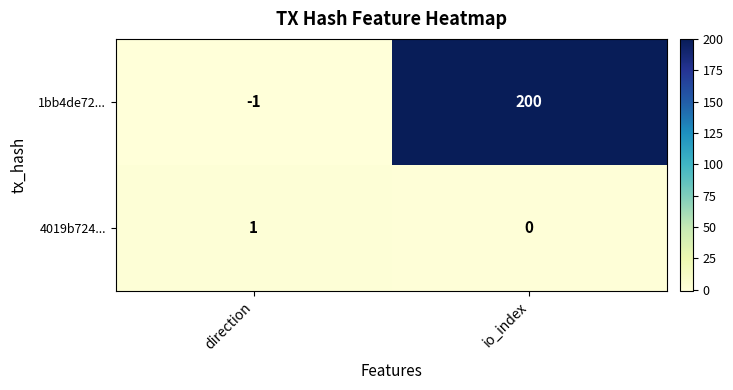

What is the maximum value shown in the chart?

200